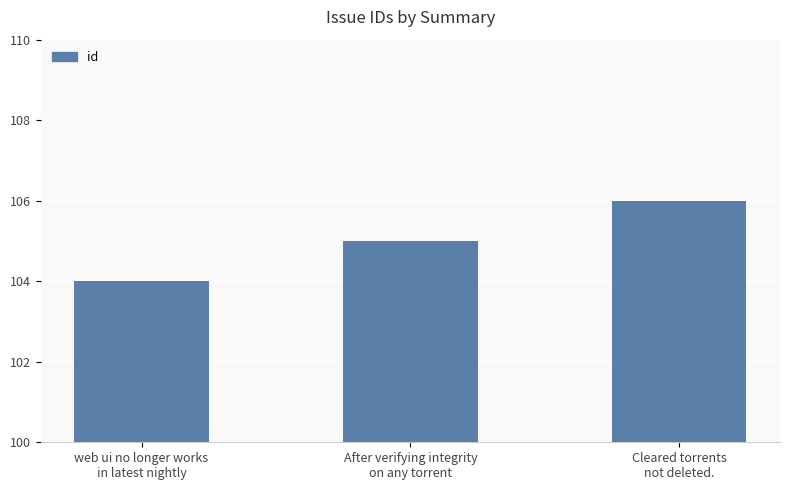

What is the greatest value displayed?

106